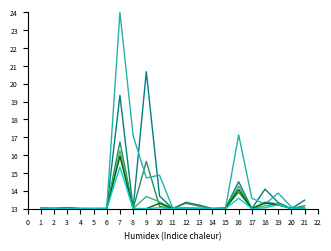

What is the difference between the highest and lowest values at 12?

0.4